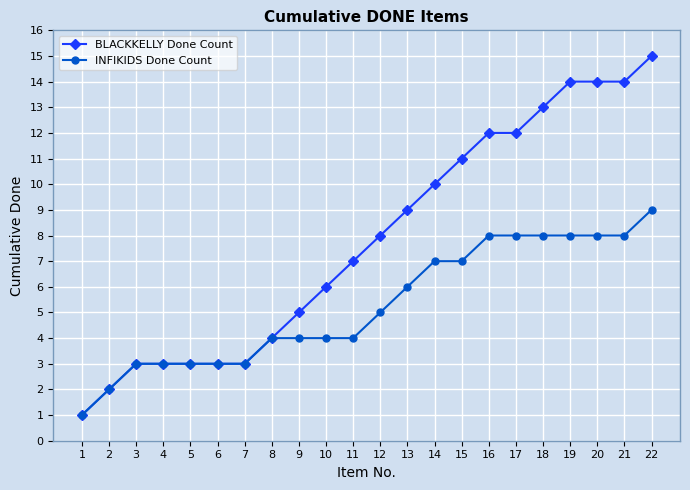

Count the INFIKIDS Done Count values in the range 3 to 8.

19